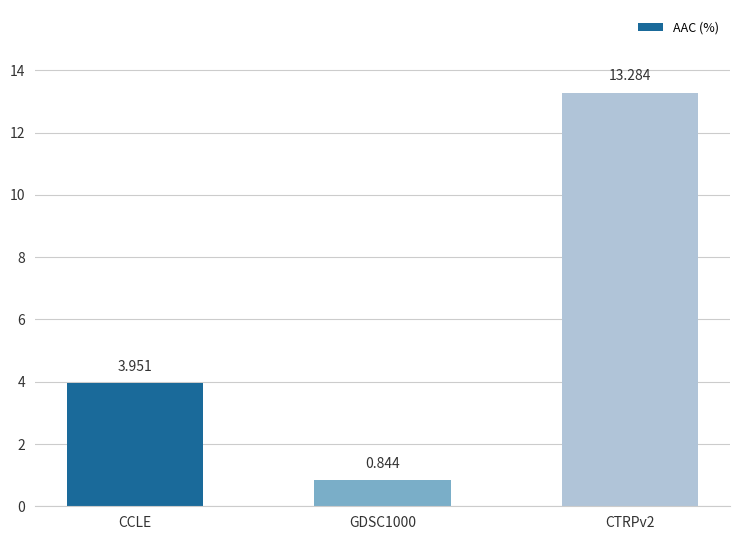

The value at CTRPv2 is 9.3. True or false?

False